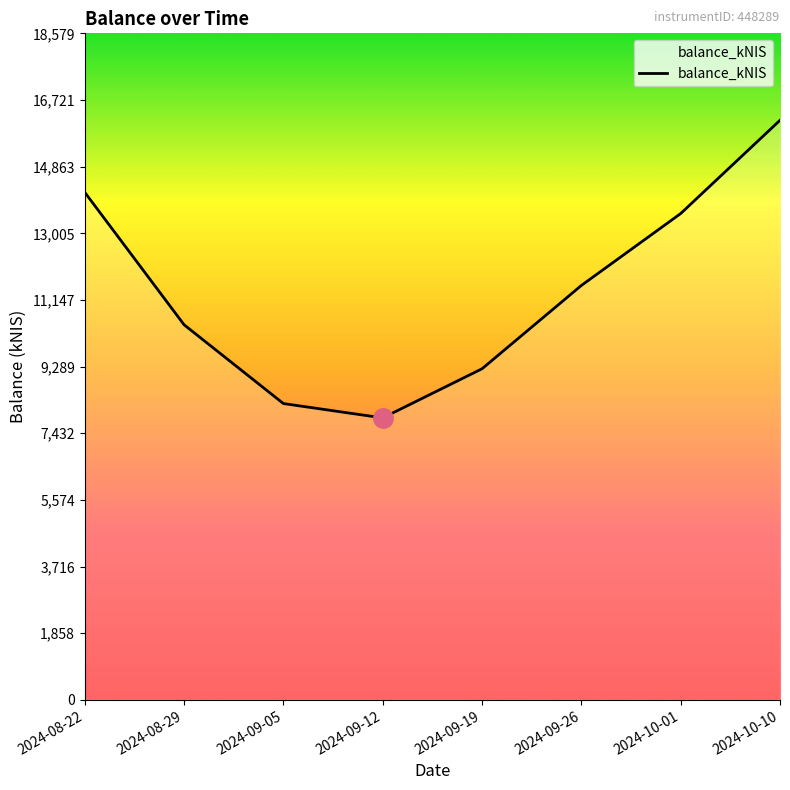

At which label does the data first exceed 11551?

2024-08-22